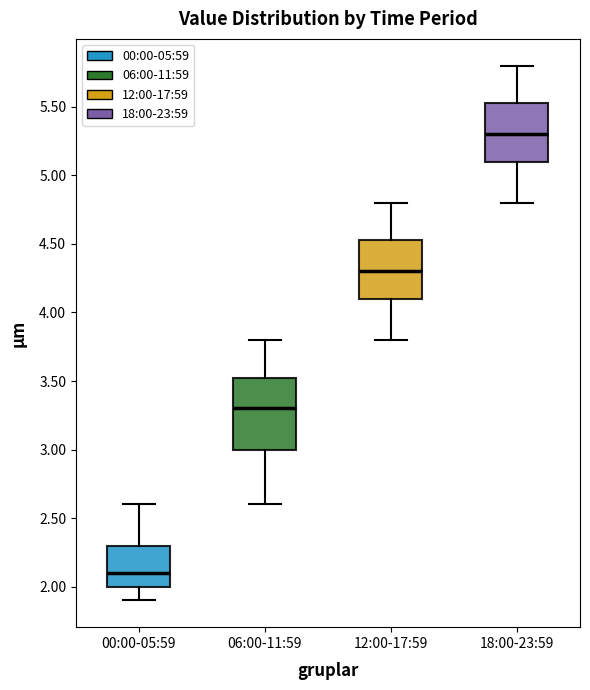

Where does the lower whisker of the box for 06:00-11:59 end on the y-axis? The values are not printed on the chart, so give them approximately, as read against the axis.

2.60